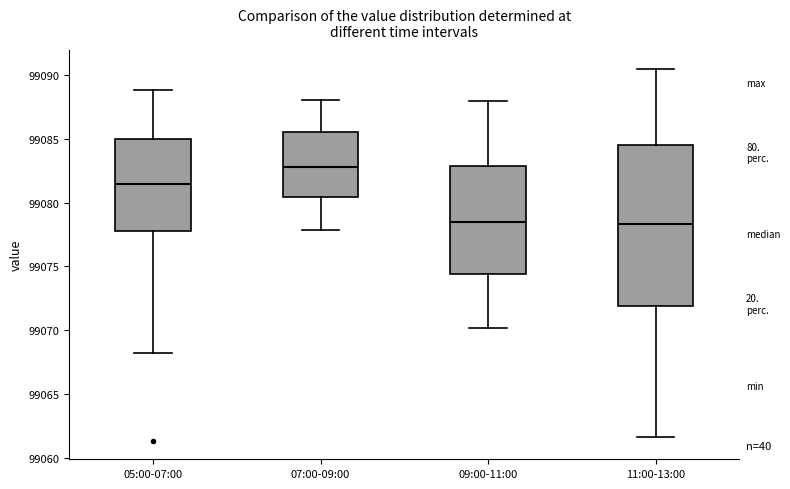

Reading left to right, transcribe this box plot: for each box, give where its median line is, the range the box spans, and where its two whiskers end, as read against the y-axis. The values are not printed on the chart, so give them approximately, as read against the axis.

05:00-07:00: median 99081.5, box 99078.0 to 99085.0, whiskers 99068.0 to 99089.0
07:00-09:00: median 99083.0, box 99080.5 to 99085.5, whiskers 99078.0 to 99088.0
09:00-11:00: median 99078.5, box 99074.5 to 99083.0, whiskers 99070.0 to 99088.0
11:00-13:00: median 99078.5, box 99072.0 to 99084.5, whiskers 99061.5 to 99090.5